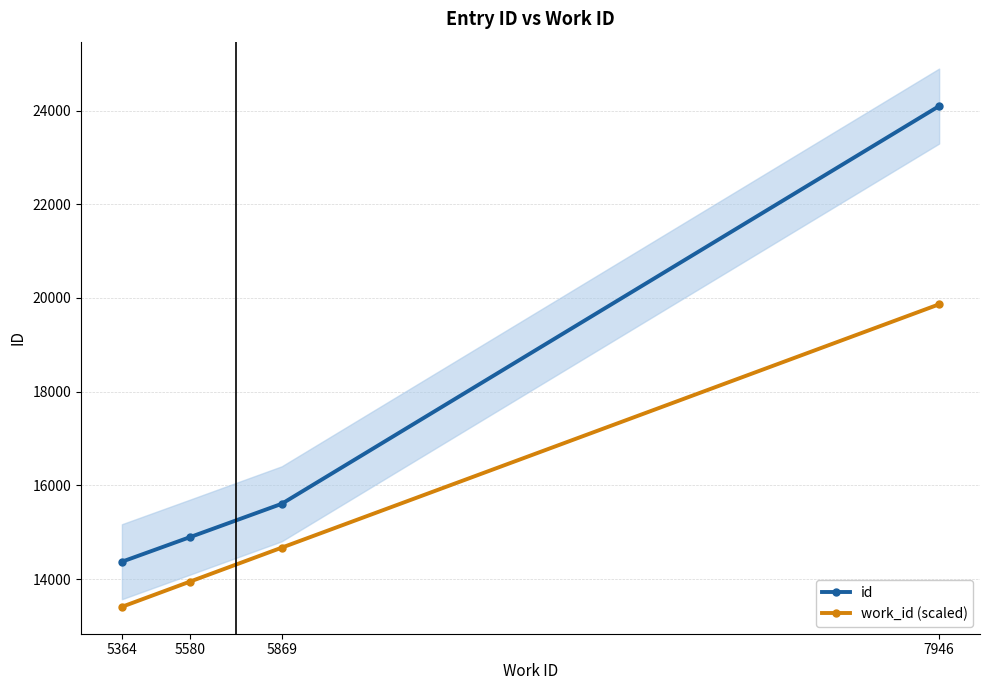

Does the chart have visible grid lines?

Yes